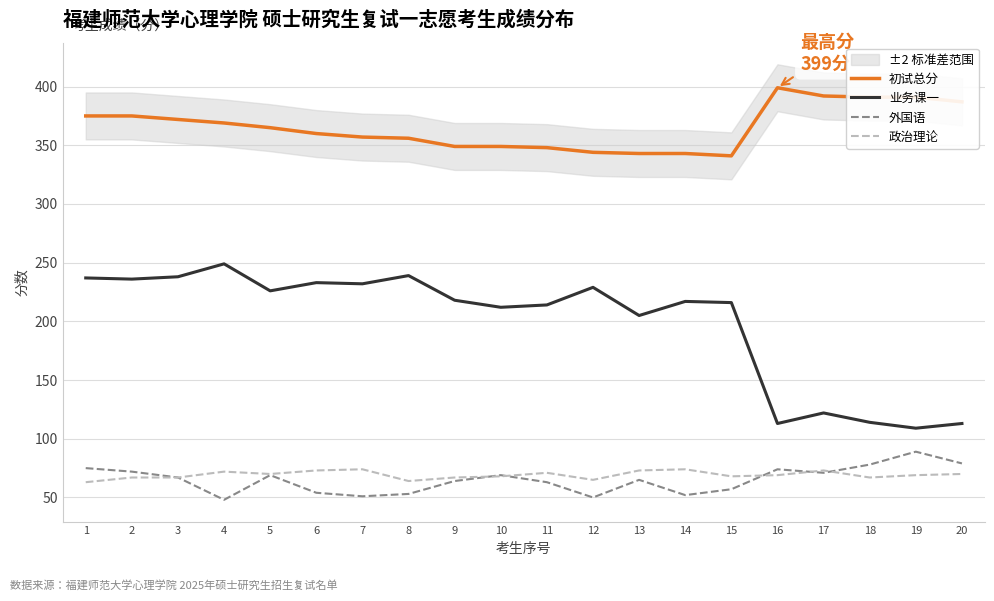

True or false: 初试总分 has a value of 241 at 4.

False